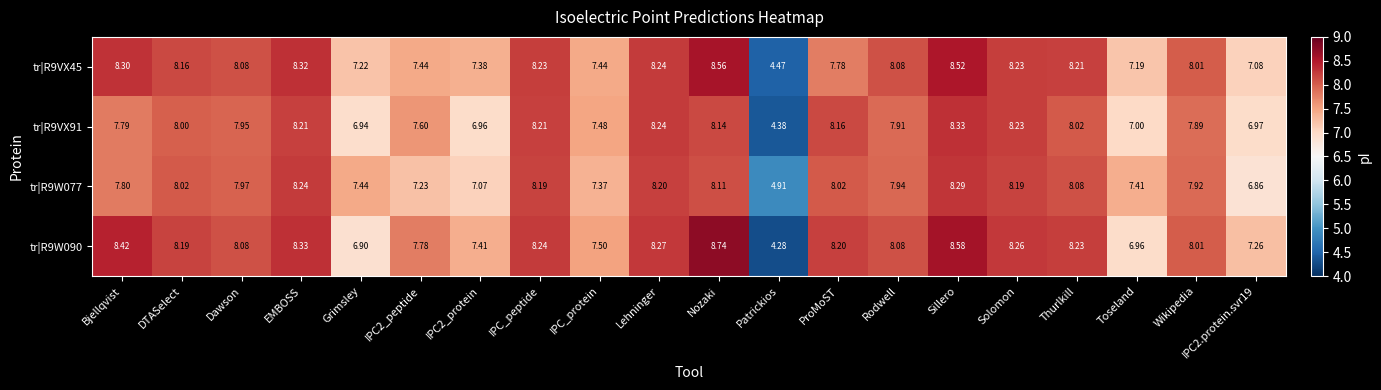

List the series in order of their overall mean, highest first.

tr|R9W090, tr|R9VX45, tr|R9W077, tr|R9VX91